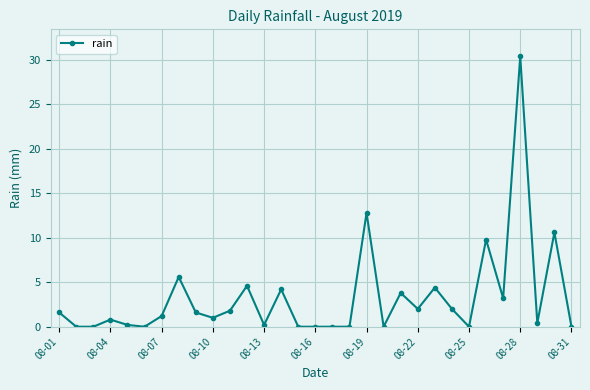

How many lines are shown in the chart?

1